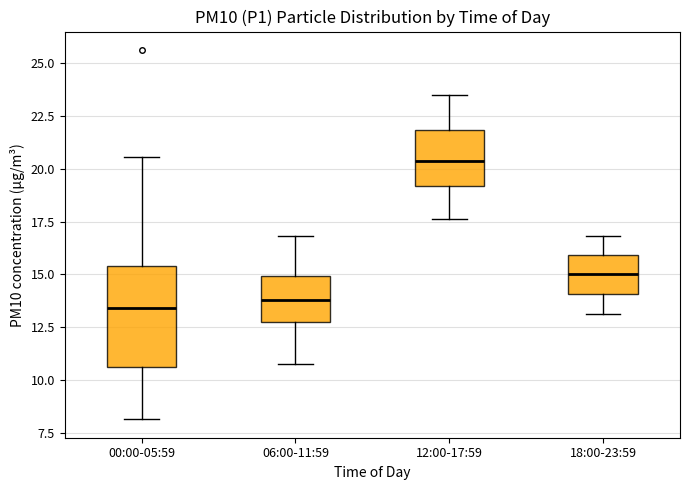

Which box is the tallest, from its lower edge to its upper edge?

00:00-05:59